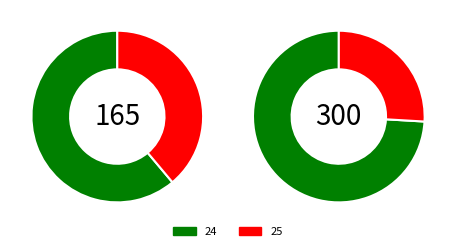

To the nearest percent, what is the average slice percentage?

50%